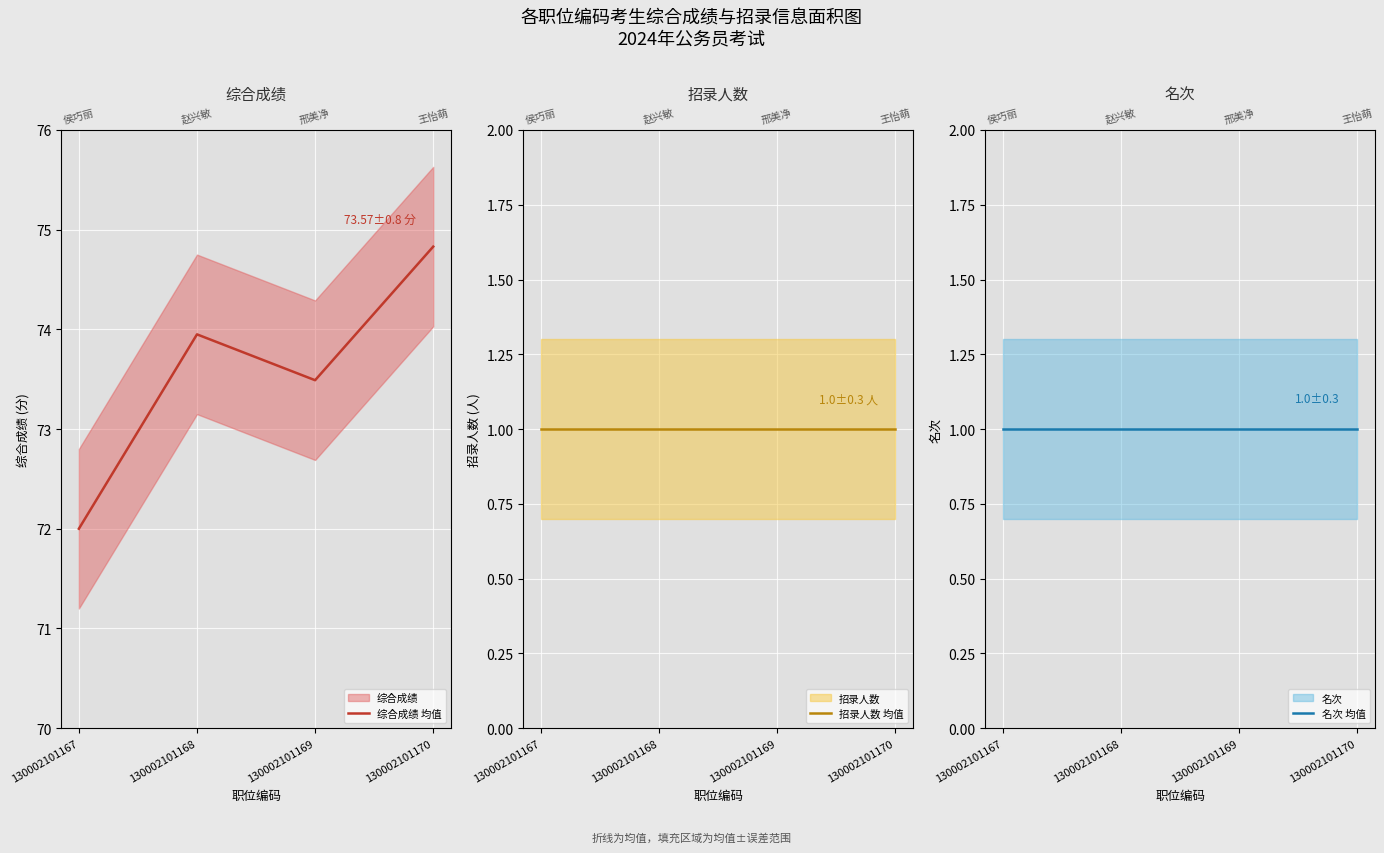

Which label corresponds to the largest value in the chart?

130002101170